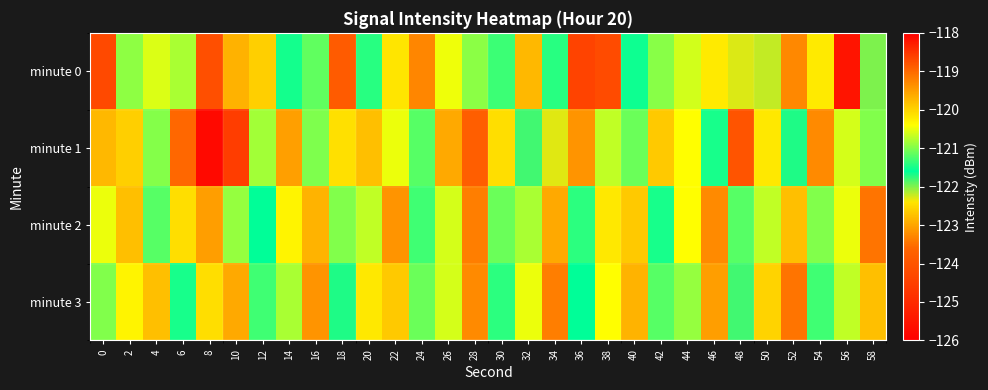

Reading left to right, list all the values displayed in this chart.

minute 0: 0=-124.3	2=-120.9	4=-120.6	6=-120.8	8=-118.8	10=-122.9	12=-122.6	14=-121.5	16=-121.1	18=-118.9	20=-121.4	22=-120.2	24=-119.3	26=-120.5	28=-120.9	30=-121.3	32=-122.8	34=-121.4	36=-124.4	38=-124.2	40=-121.5	42=-121.0	44=-120.6	46=-120.2	48=-122.3	50=-122.2	52=-123.3	54=-120.2	56=-125.5	58=-122.0
minute 1: 0=-119.7	2=-120.0	4=-121.0	6=-119.0	8=-118.1	10=-118.6	12=-120.8	14=-123.1	16=-121.0	18=-120.1	20=-119.8	22=-120.5	24=-121.2	26=-119.6	28=-118.9	30=-120.1	32=-121.8	34=-122.3	36=-119.4	38=-120.7	40=-121.1	42=-119.9	44=-120.4	46=-121.5	48=-118.8	50=-120.2	52=-121.7	54=-119.3	56=-120.6	58=-121.0
minute 2: 0=-120.5	2=-119.8	4=-121.2	6=-120.1	8=-119.5	10=-120.9	12=-121.6	14=-120.3	16=-119.7	18=-121.0	20=-120.7	22=-119.4	24=-121.3	26=-120.6	28=-119.2	30=-121.1	32=-120.8	34=-119.6	36=-121.4	38=-120.2	40=-119.9	42=-121.5	44=-120.4	46=-119.3	48=-121.2	50=-120.7	52=-119.8	54=-121.0	56=-120.5	58=-119.1
minute 3: 0=-121.0	2=-120.3	4=-119.8	6=-121.5	8=-120.1	10=-119.6	12=-121.3	14=-120.8	16=-119.4	18=-121.7	20=-120.2	22=-119.9	24=-121.1	26=-120.6	28=-119.3	30=-121.4	32=-120.5	34=-119.2	36=-121.6	38=-120.4	40=-119.7	42=-121.2	44=-120.9	46=-119.5	48=-121.8	50=-120.0	52=-119.1	54=-121.3	56=-120.7	58=-119.8